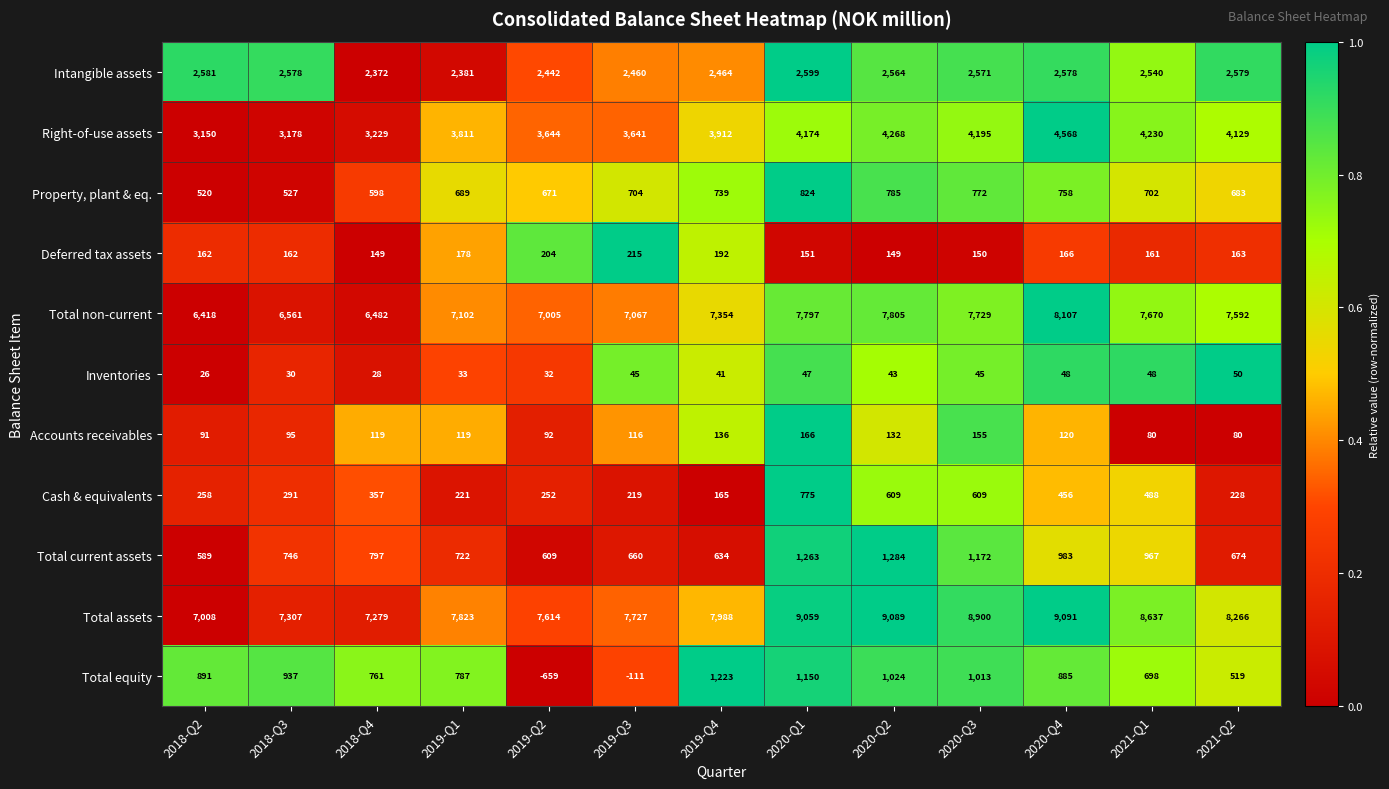

Which series has the largest range (max minus min)?

Total assets